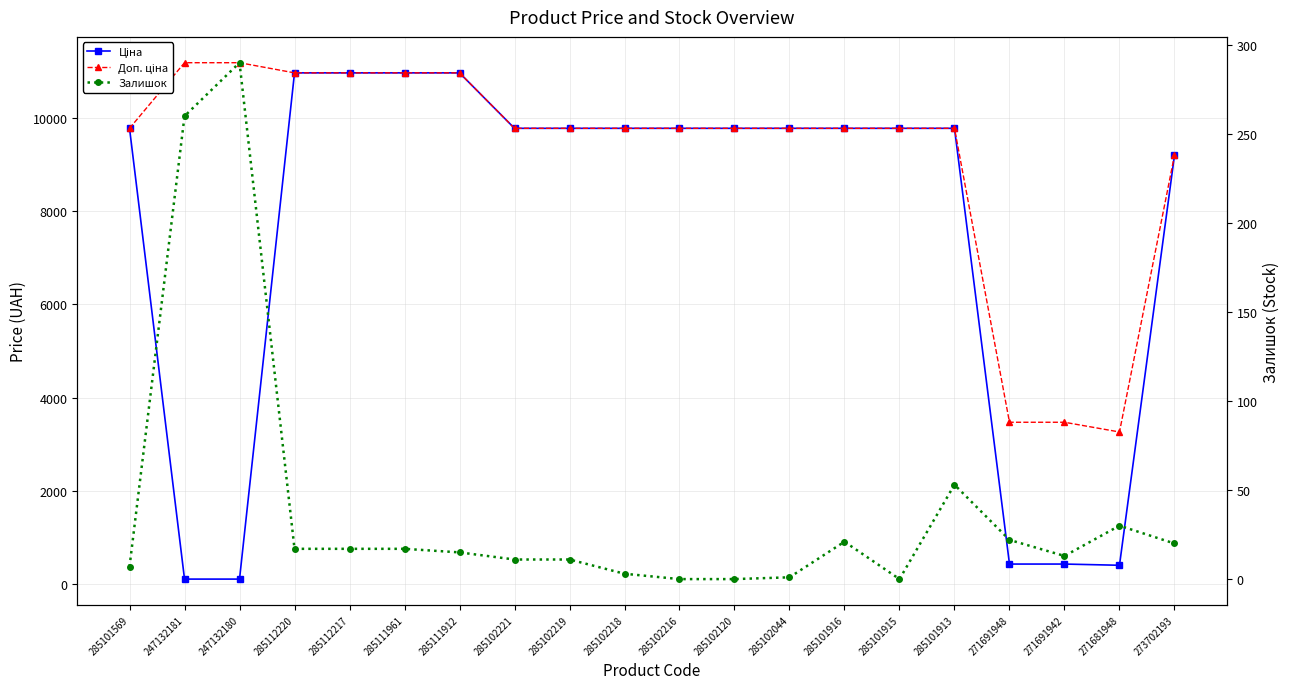

Between 247132180 and 285101916, which series saw the biggest shift?

Ціна